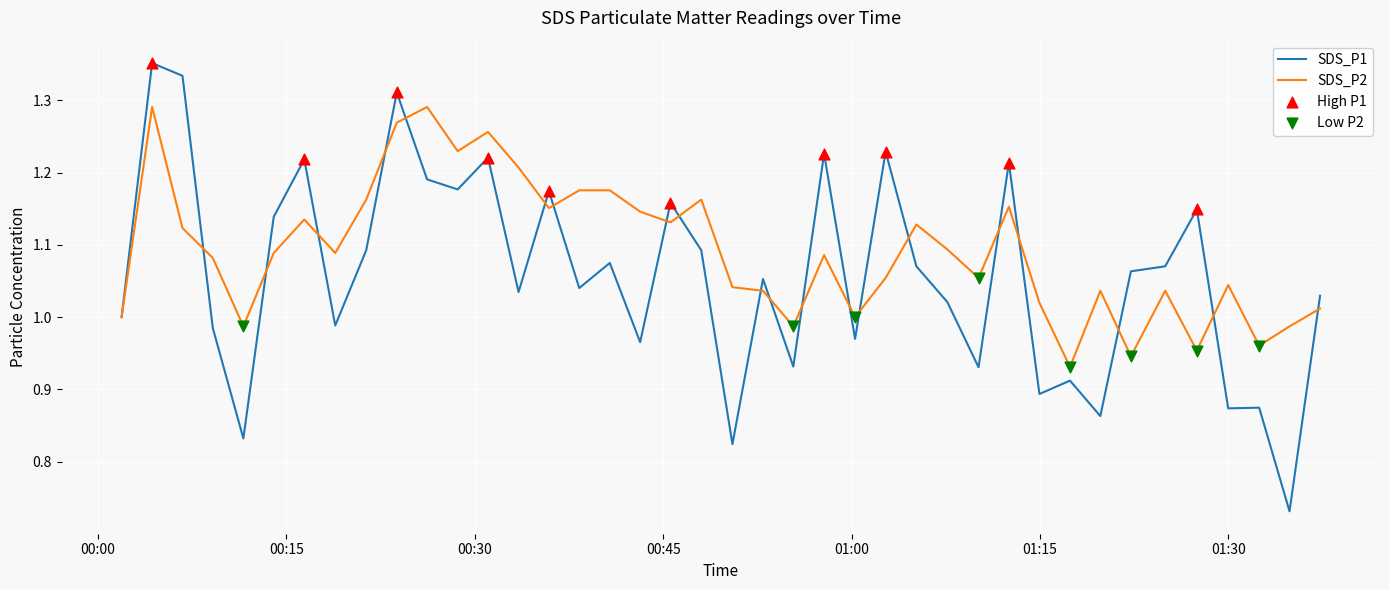

Which series has the largest total across all categories?

SDS_P2